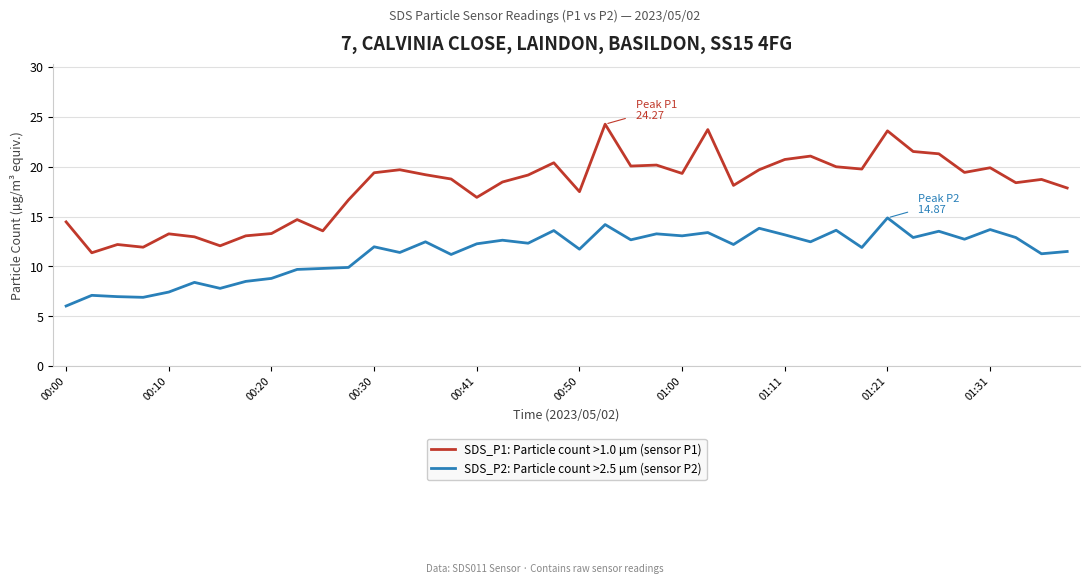

True or false: SDS_P2: Particle count >2.5 µm (sensor P2) and SDS_P1: Particle count >1.0 µm (sensor P1) cross at least once.

False